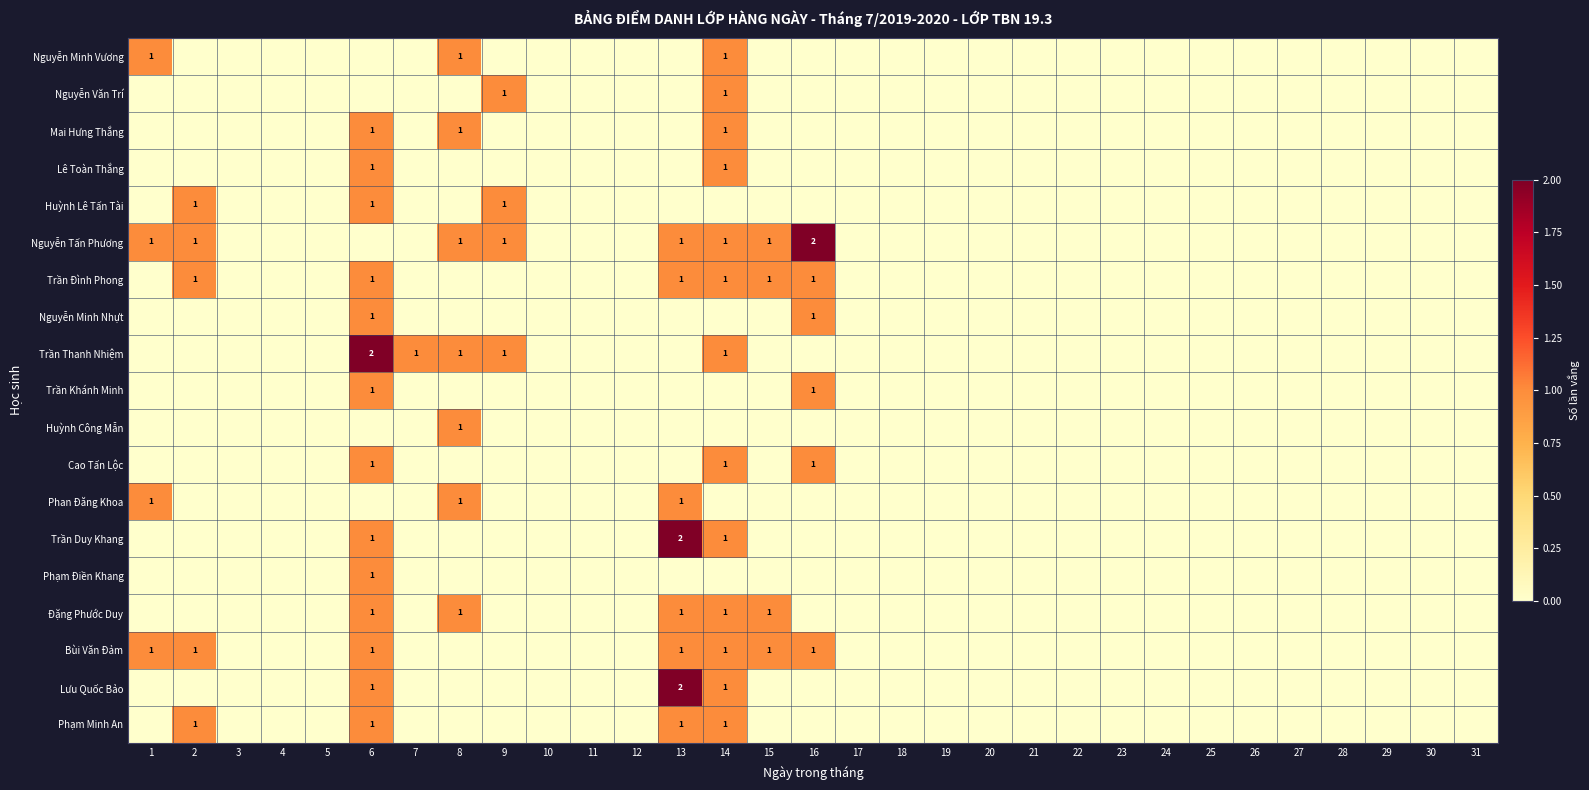

Is it true that Bùi Văn Đảm equals 1 at 6?

True